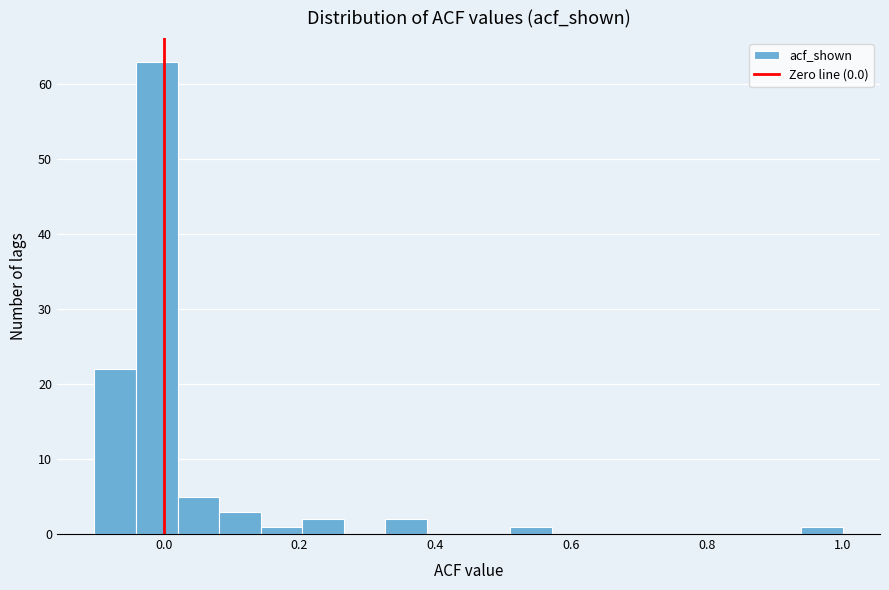

Read against the x-axis, roughly where is the centre of the tallest bar?

-0.02